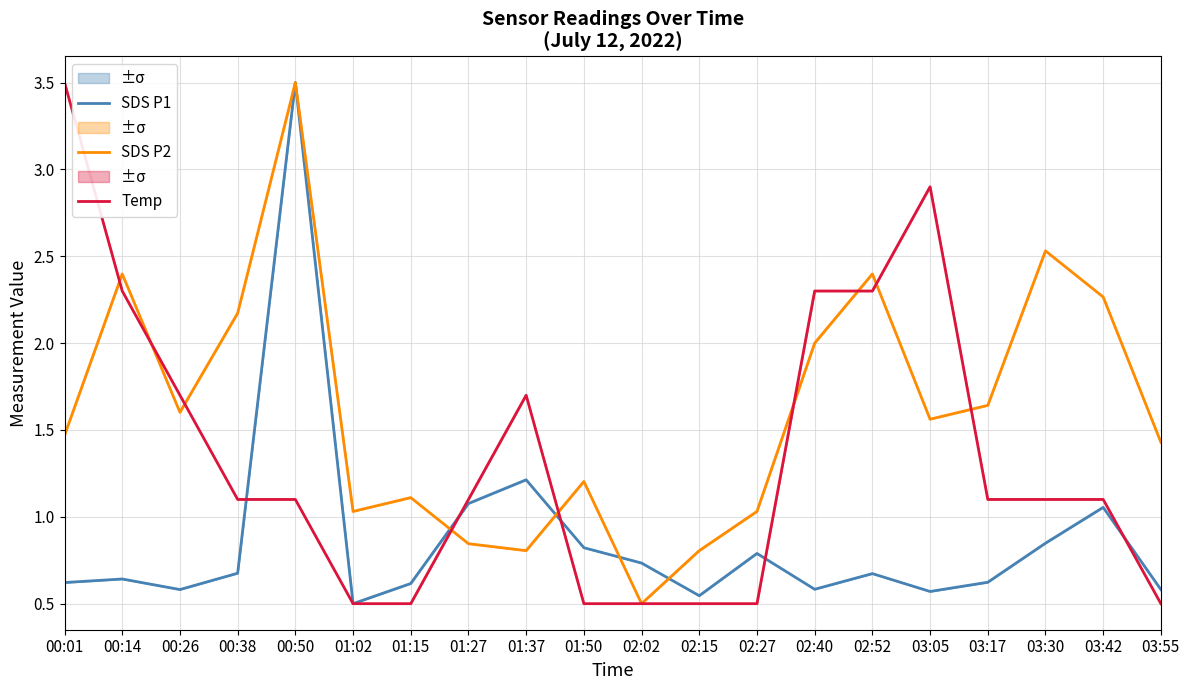

What is the label of the 2nd point from the left?

00:14